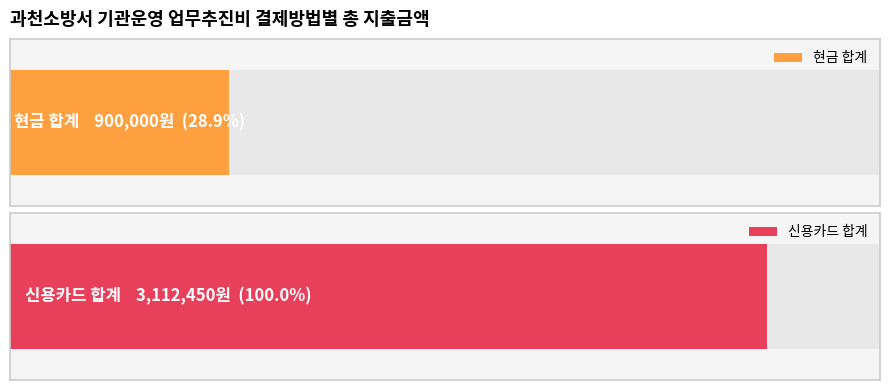

Which series has the largest total across all categories?

신용카드